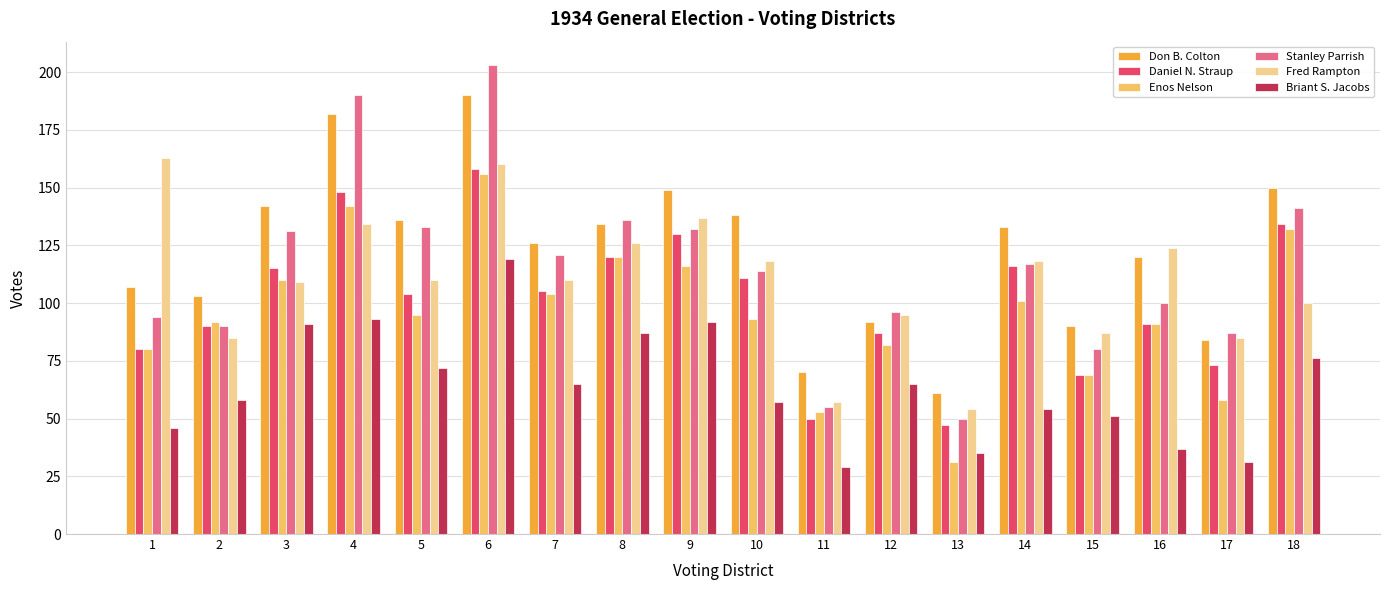

Which series has the largest range (max minus min)?

Stanley Parrish